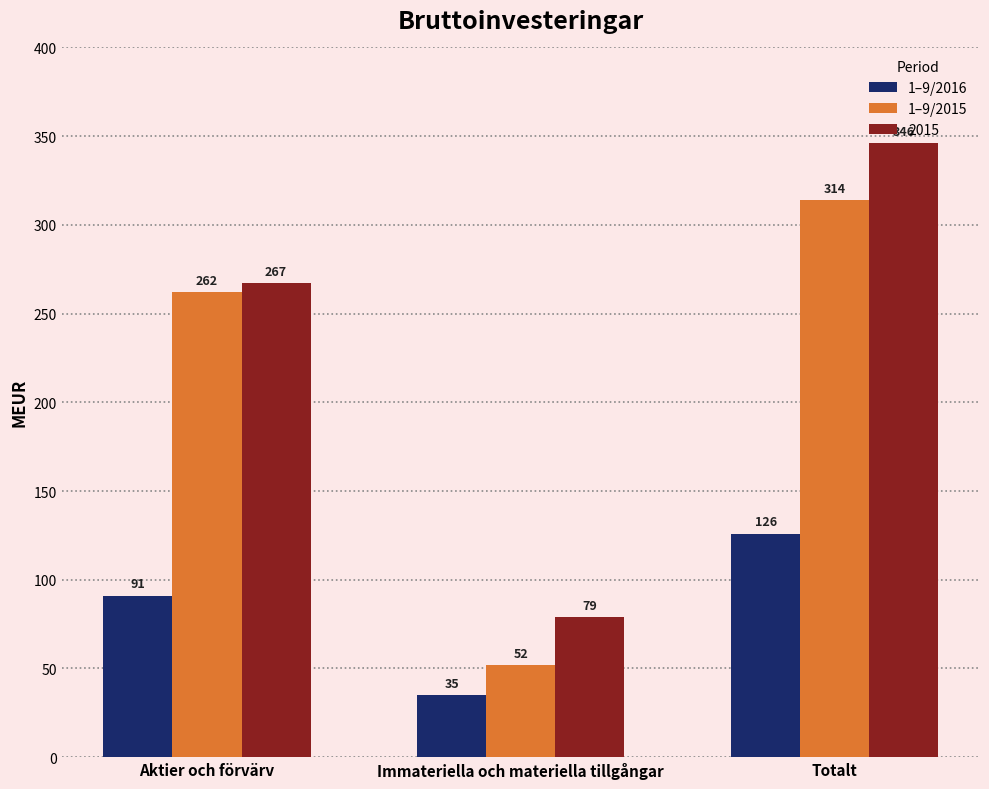

List the labels in order of 1–9/2016 value, smallest first.

Immateriella och materiella tillgångar, Aktier och förvärv, Totalt